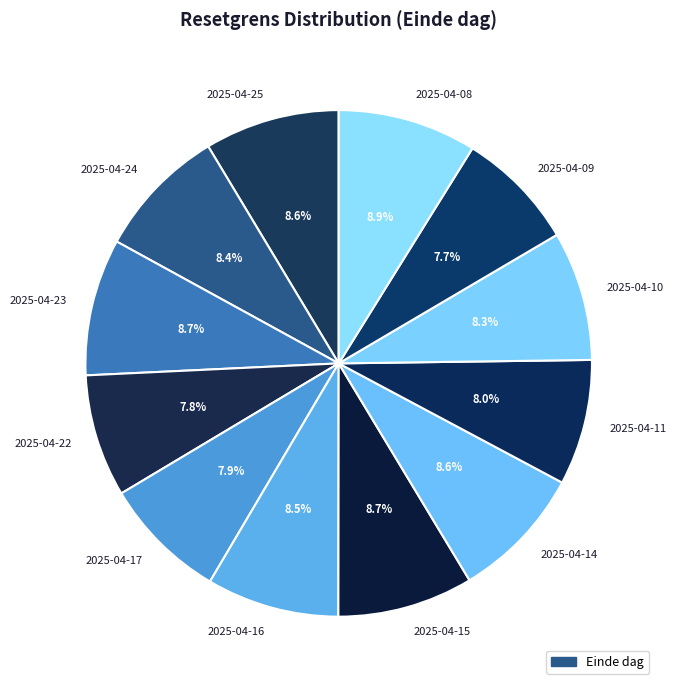

True or false: 2025-04-25 accounts for 9% of the total.

True